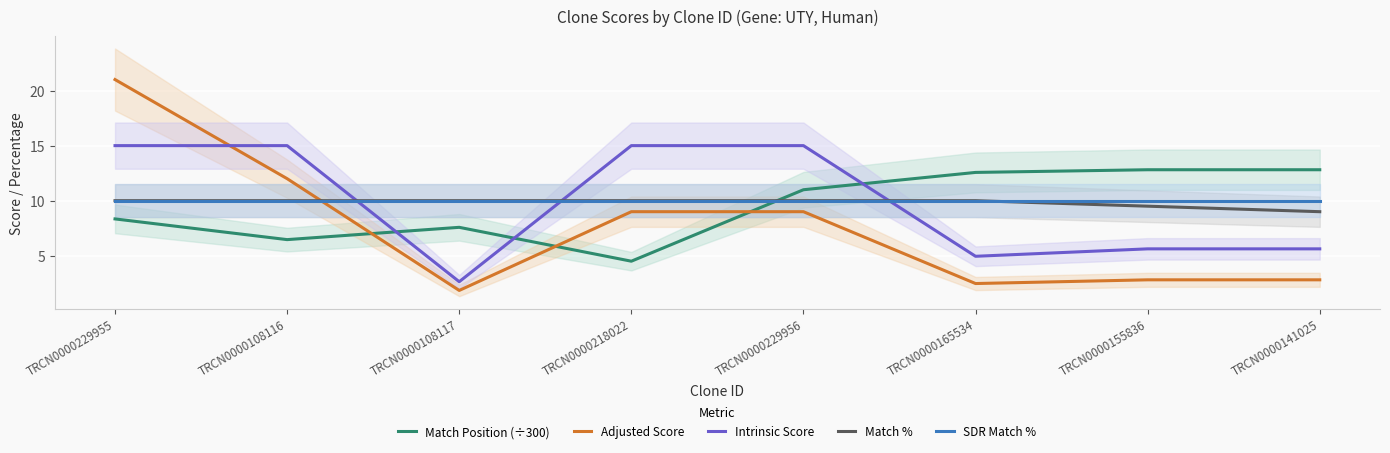

What is the average value of the Match % series?

9.8